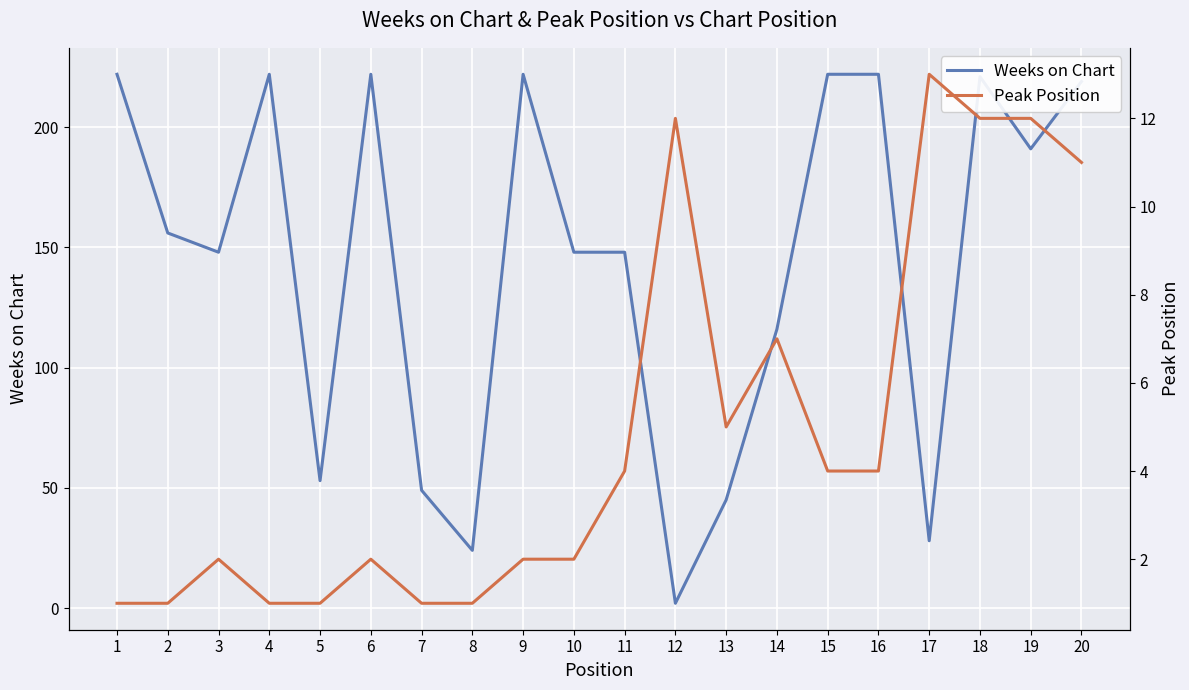

True or false: Weeks on Chart has a value of 222 at 1.

True